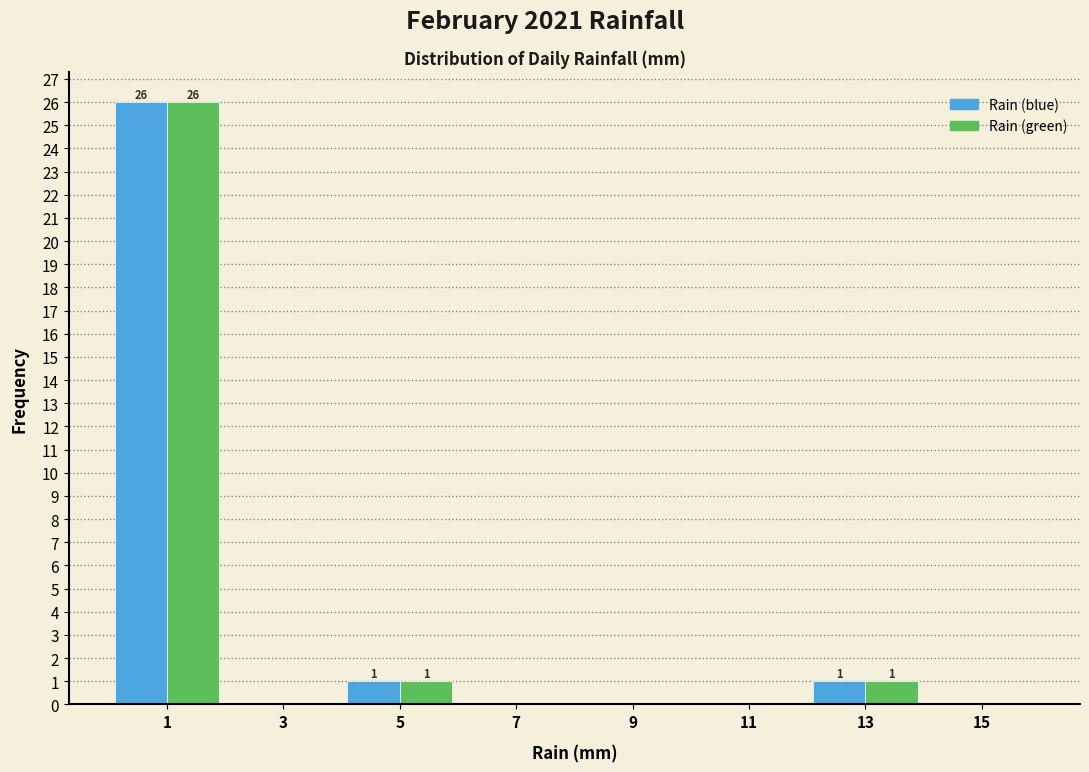

In the Rain (blue) series, which range on the x-axis has the tallest bar?

0 to 2